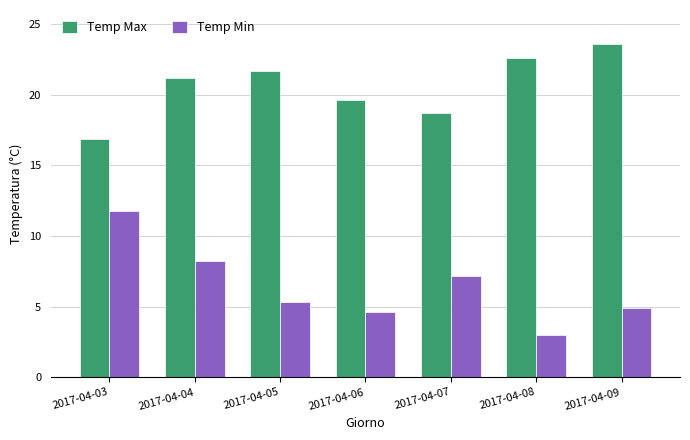

What is the difference between the Temp Min values at 2017-04-09 and 2017-04-05?

0.4